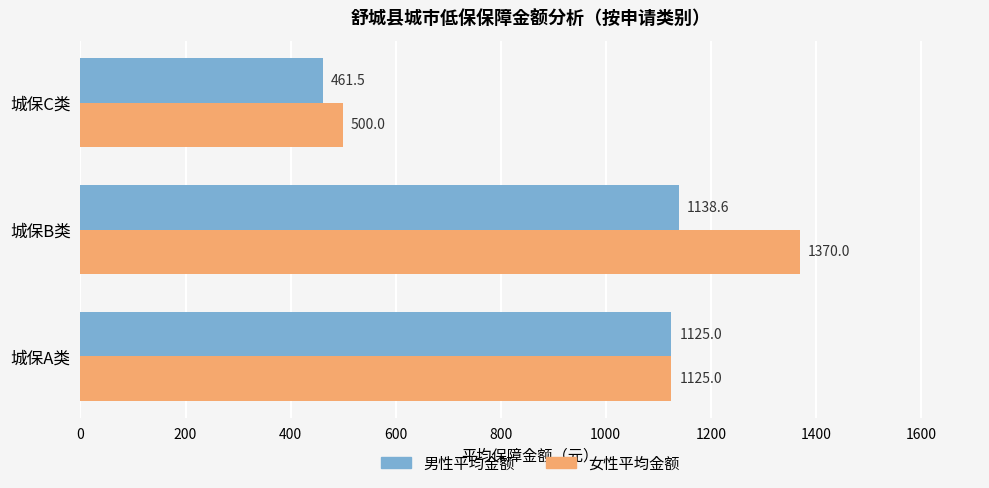

What is the difference between the maximum and minimum values in the 女性平均金额 series?

870.0